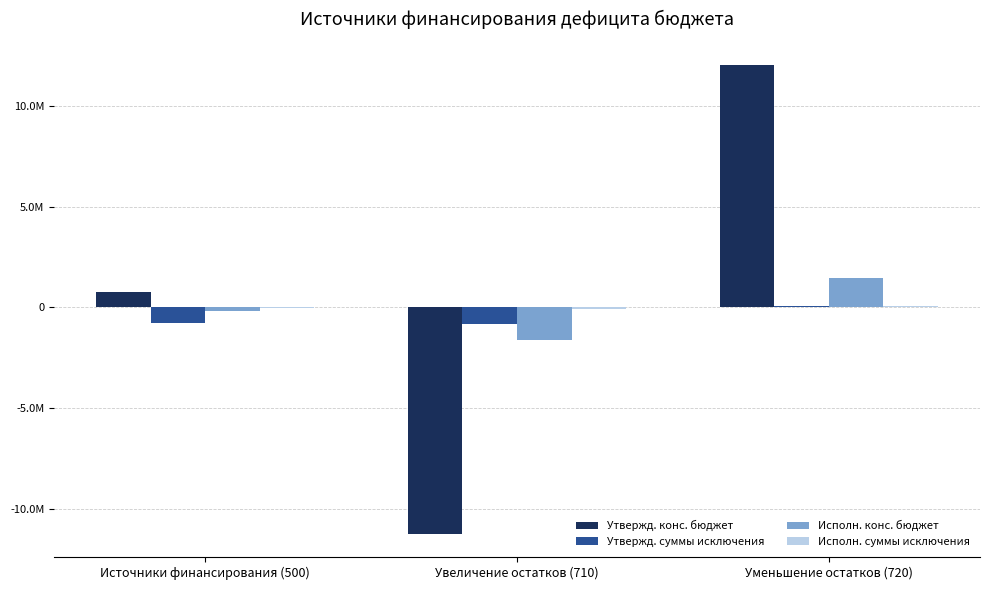

Are the bars horizontal?

No